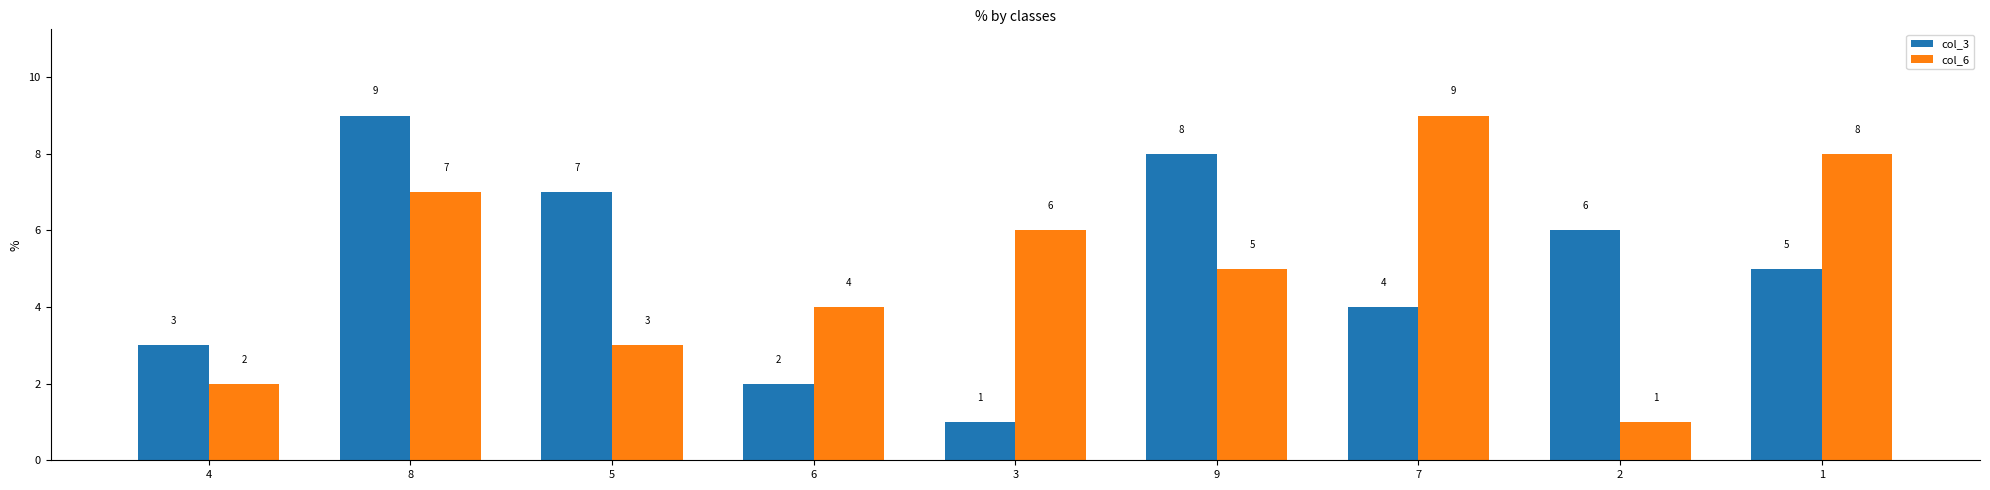

Does the chart contain stacked bars?

No